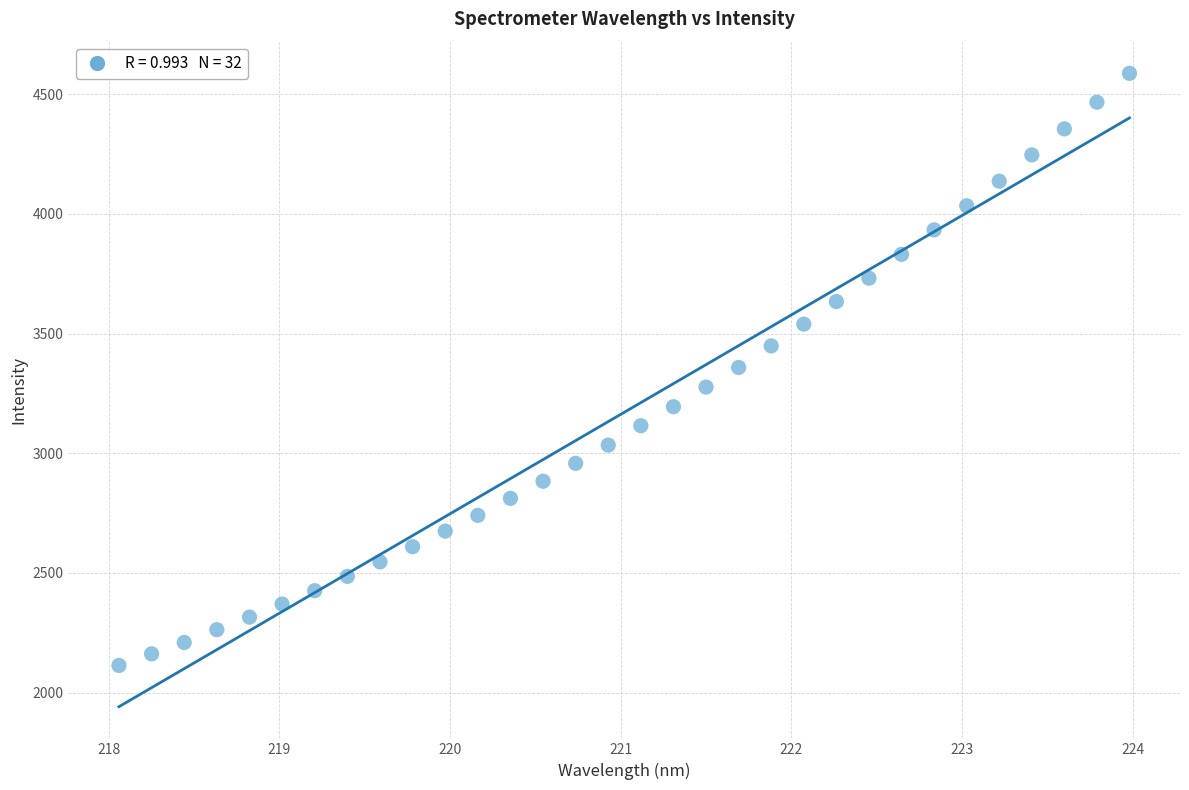

What is the range of X values (max minus min)?

5.9